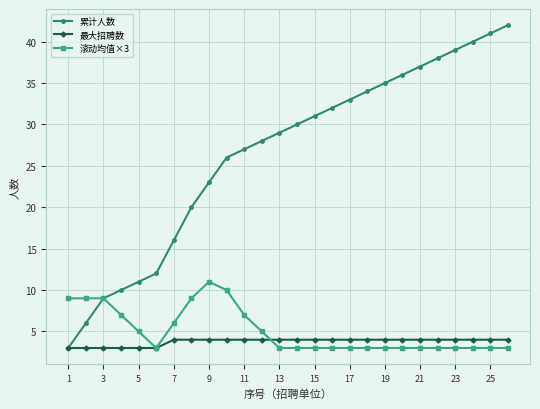

How many data points in 最大招聘数 are less than 4?

6